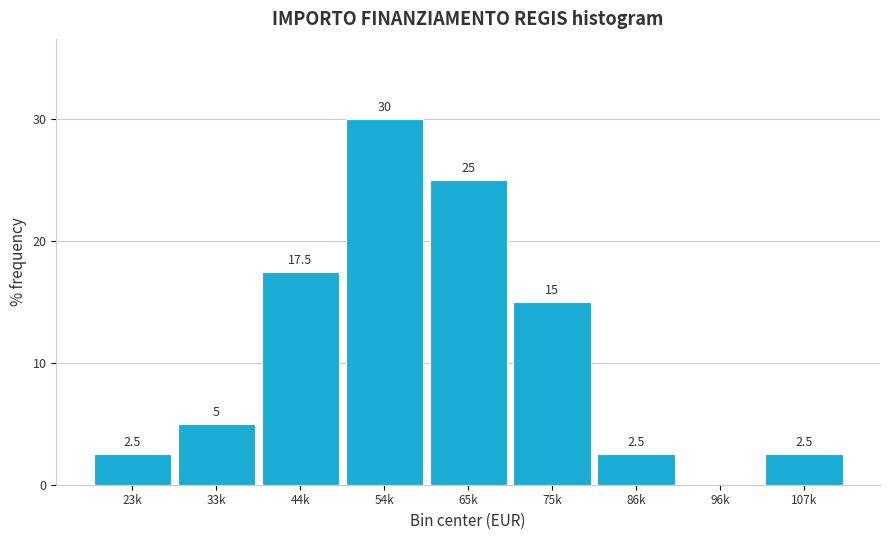

Reading left to right, list all the values displayed in this chart.

23k=2.5	33k=5.0	44k=17.5	54k=30.0	65k=25.0	75k=15.0	86k=2.5	96k=0.0	107k=2.5